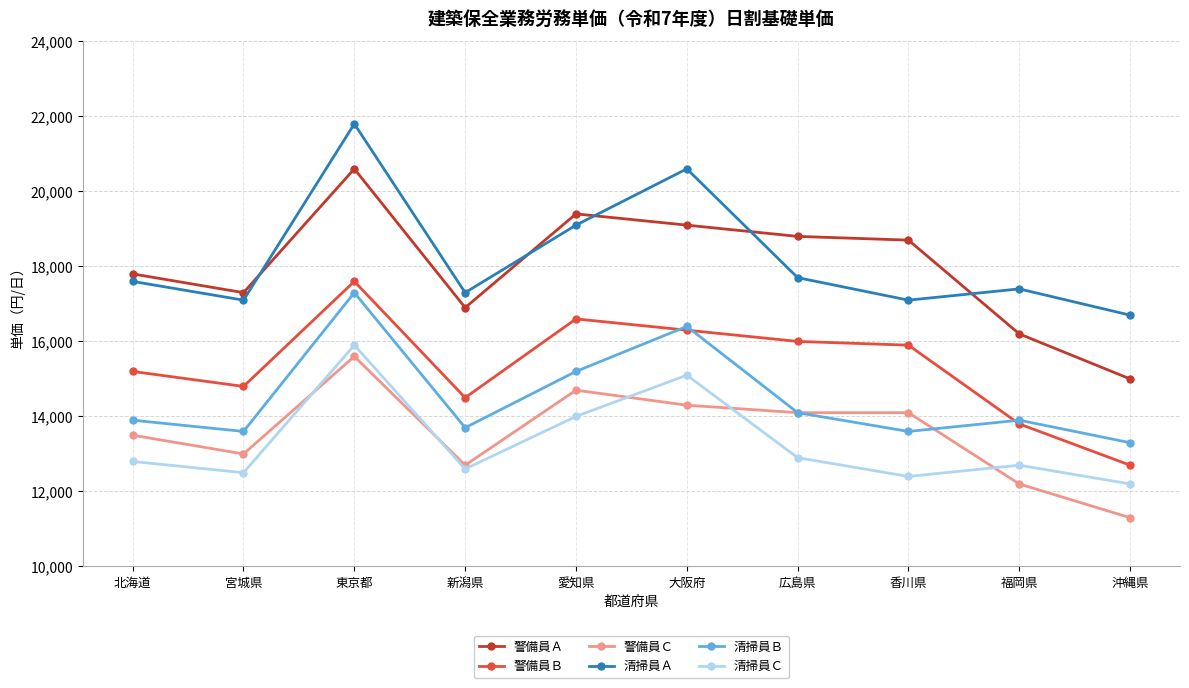

At which category is the sum across all series the highest?

東京都